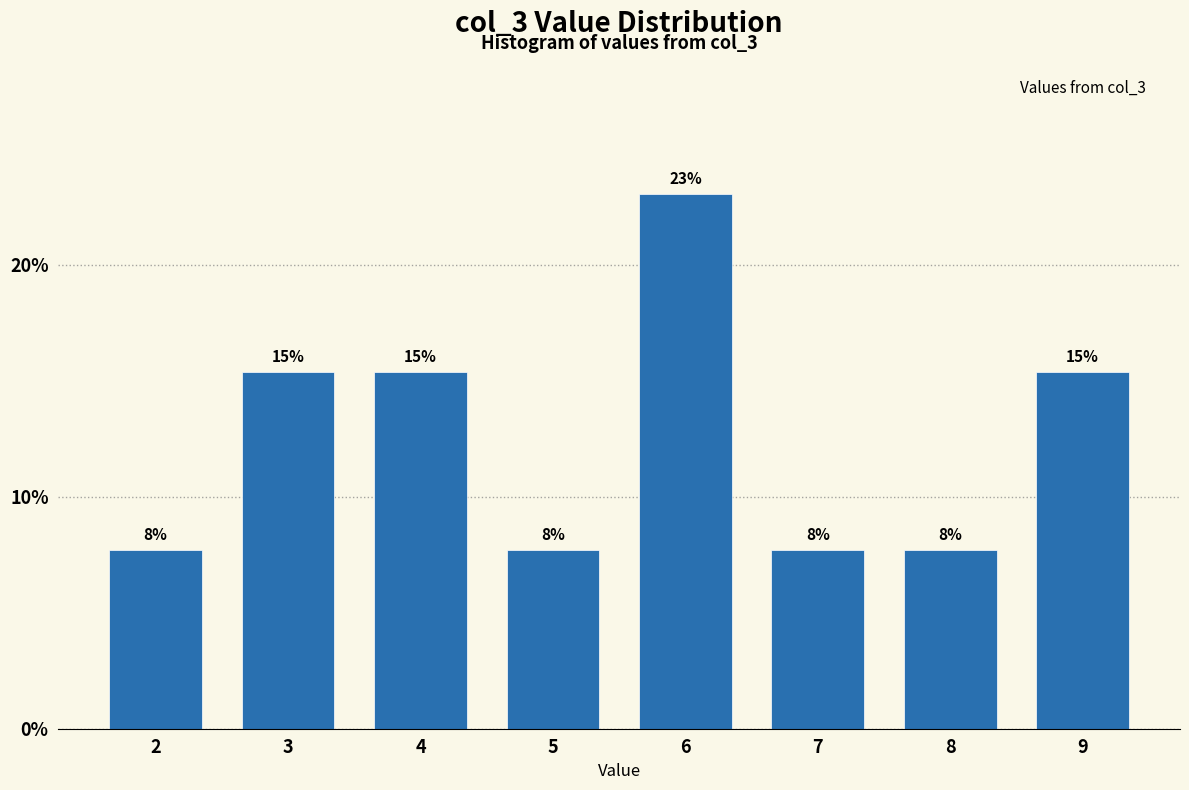

How many bars are there in total?

8